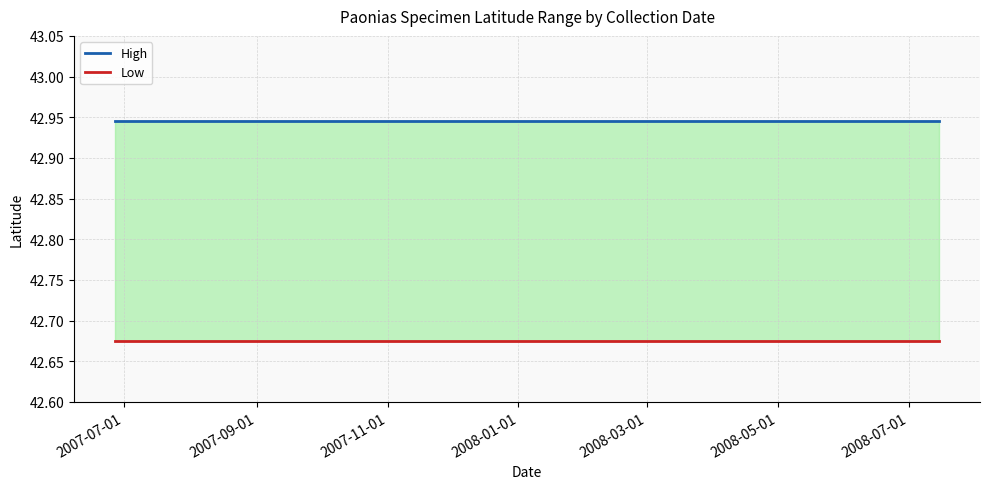

Does the chart have visible grid lines?

Yes